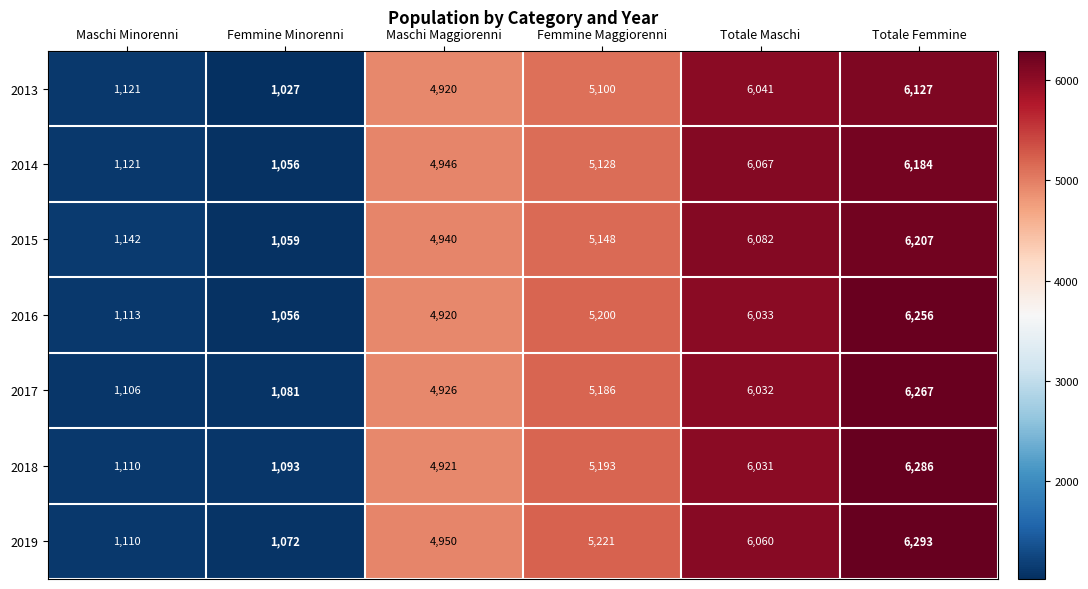

Is the value of 2017 at Maschi Minorenni greater than the value of 2018 at Femmine Maggiorenni?

No